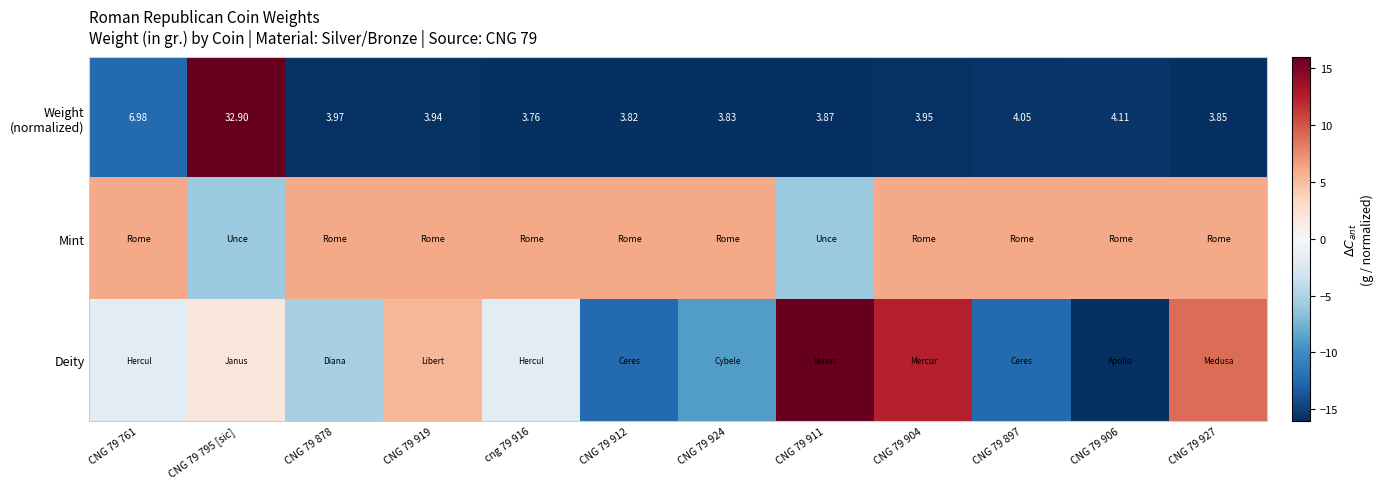

Between CNG 79 878 and CNG 79 906, which is larger?

CNG 79 906